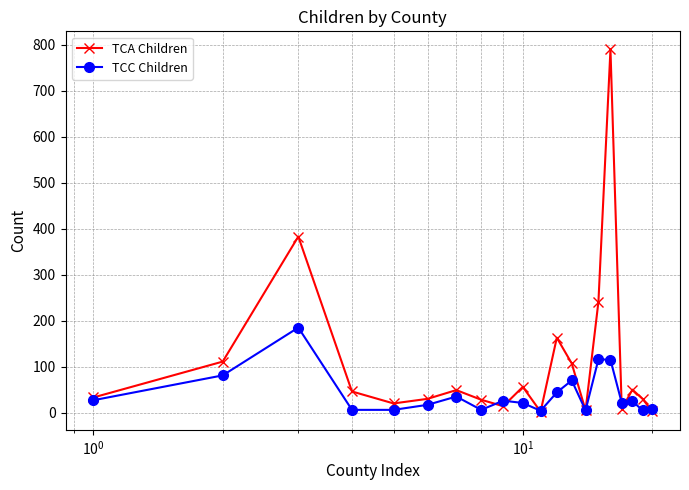

What is the highest value of the TCA Children series?

790